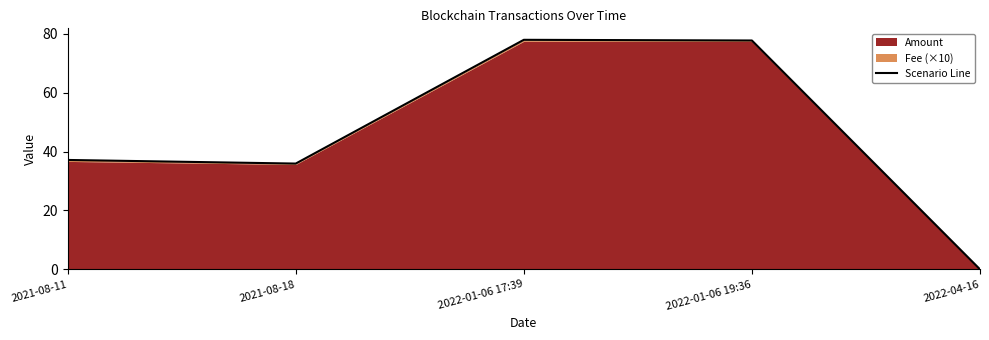

At which category does the chart reach its minimum across all series?

2022-04-16